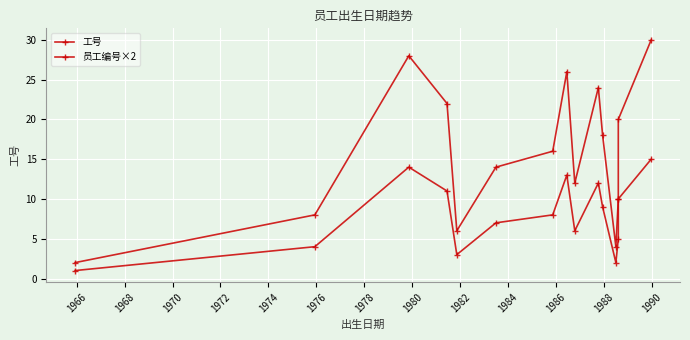

How many data points does each series have?

15